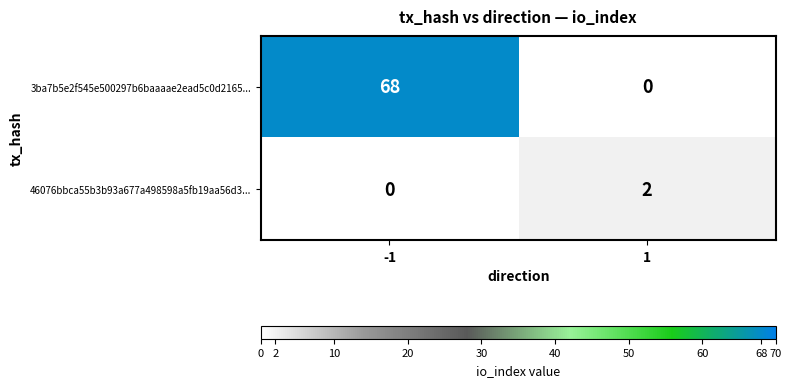

List the series in order of their overall mean, lowest first.

46076bbca55b3b93a677a498598a5fb19aa56d3..., 3ba7b5e2f545e500297b6baaaae2ead5c0d2165...